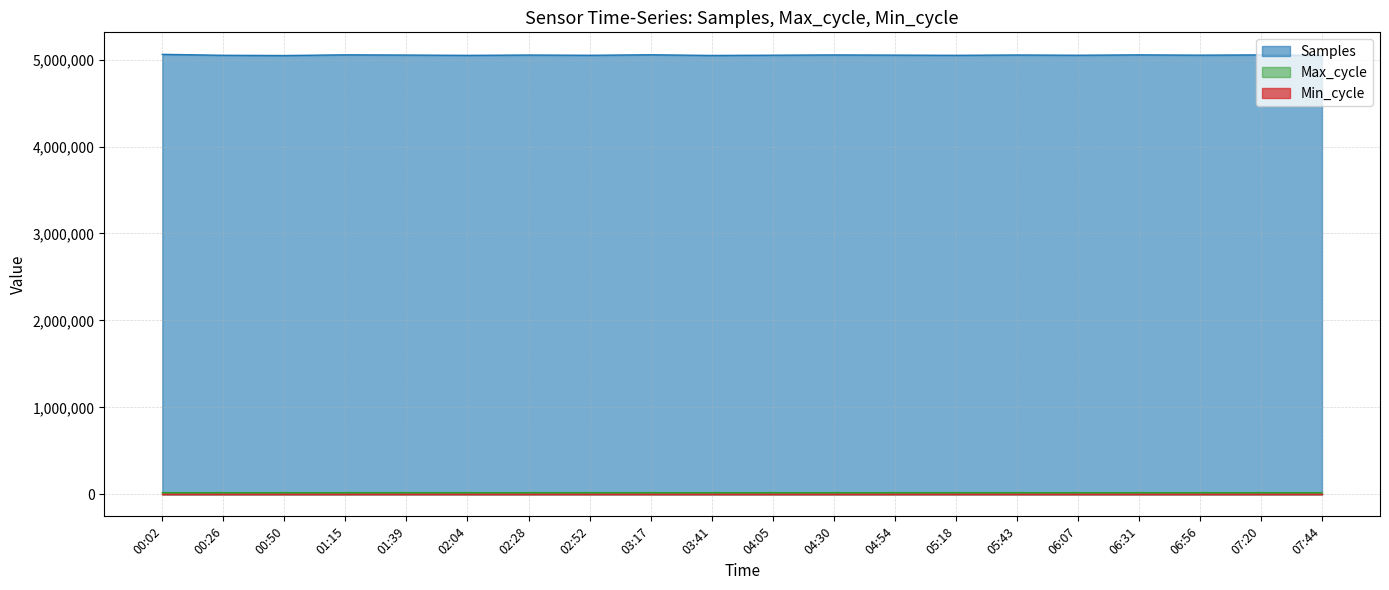

The value of Samples at 05:43 is 5052500. True or false?

True